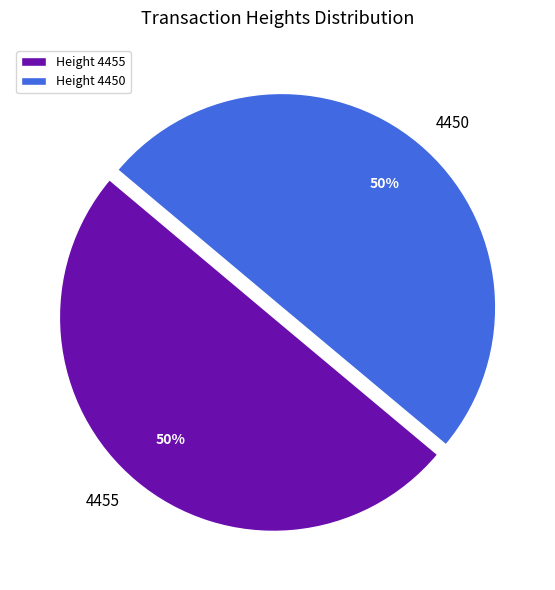

What percentage is the 4450 slice, to the nearest percent?

50%